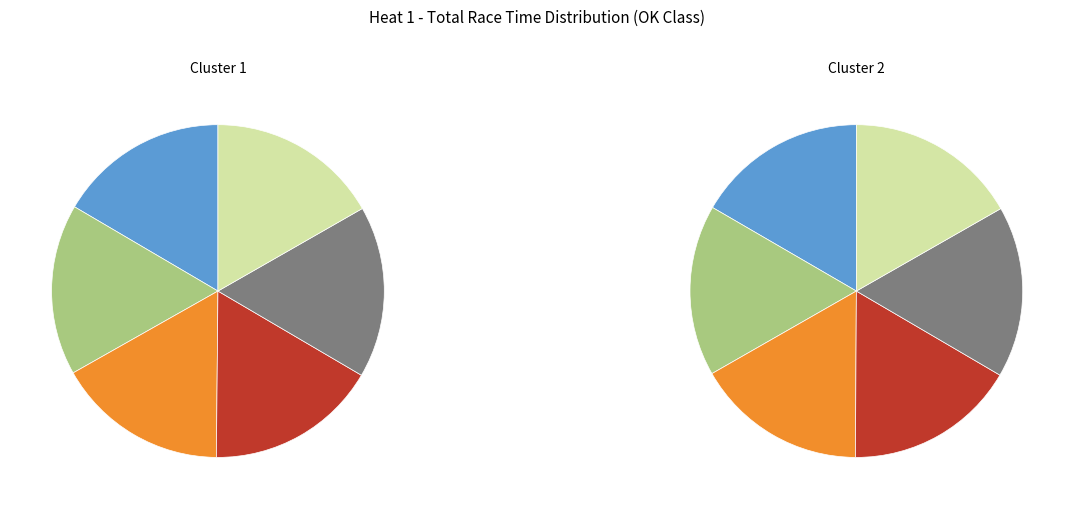

What is the largest slice in the pie chart?

Airaksinen Jani